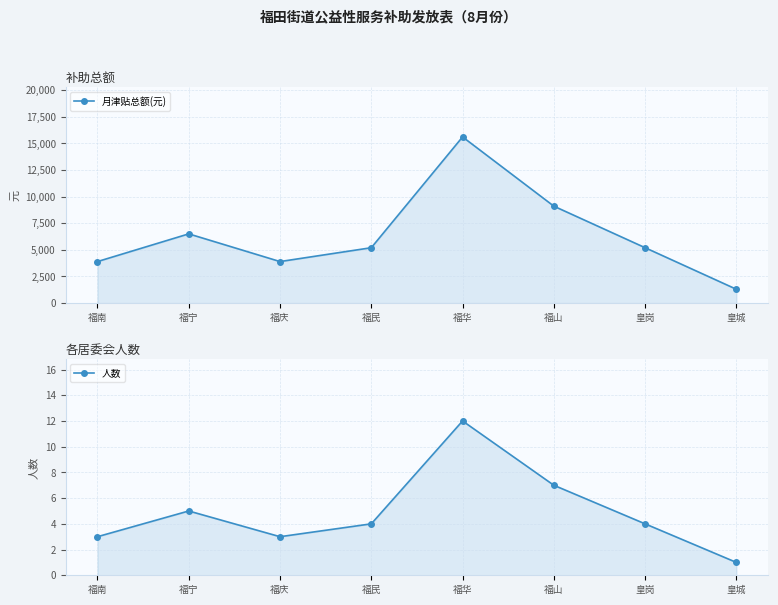

Rank the series at 福民 from lowest to highest value.

人数, 月津贴总额(元)